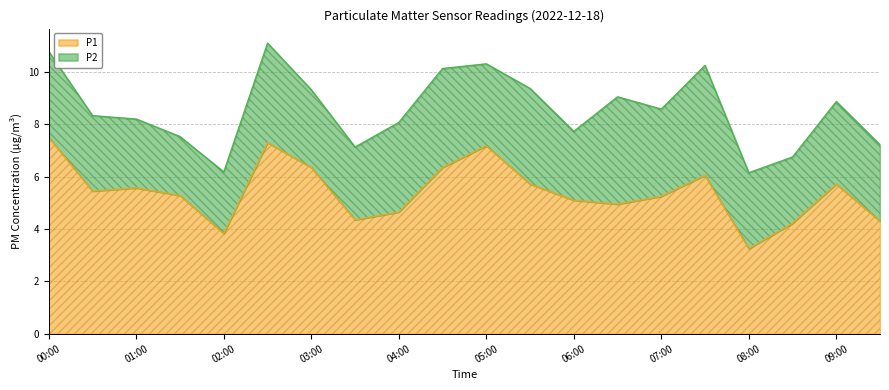

Rank the categories by value from highest to lowest.

00:00, 02:30, 05:00, 03:00, 04:30, 07:30, 05:30, 09:00, 01:00, 00:30, 01:30, 07:00, 06:00, 06:30, 04:00, 03:30, 09:30, 08:30, 02:00, 08:00